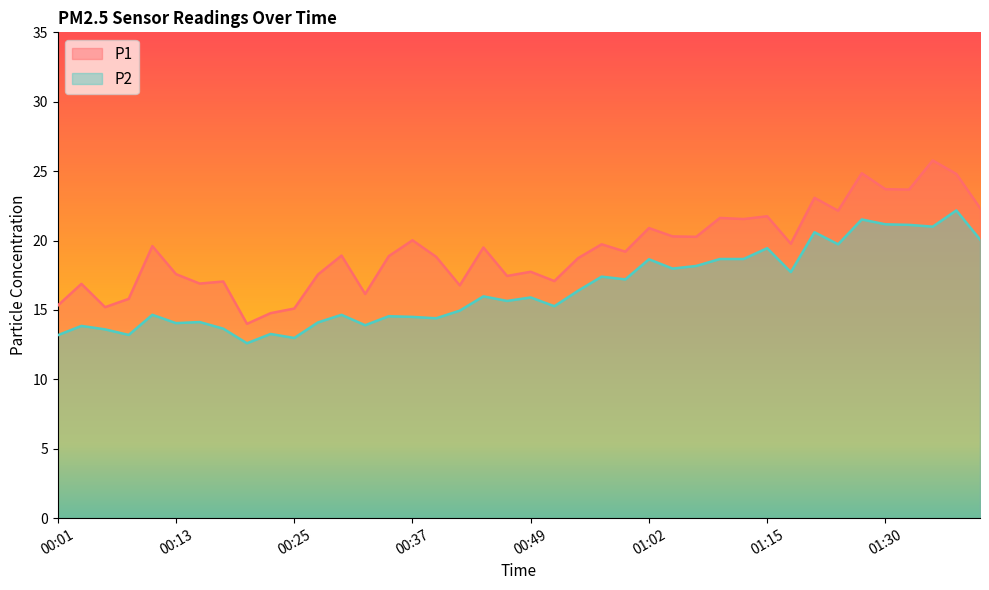

At which category does the chart reach its peak across all series?

01:35